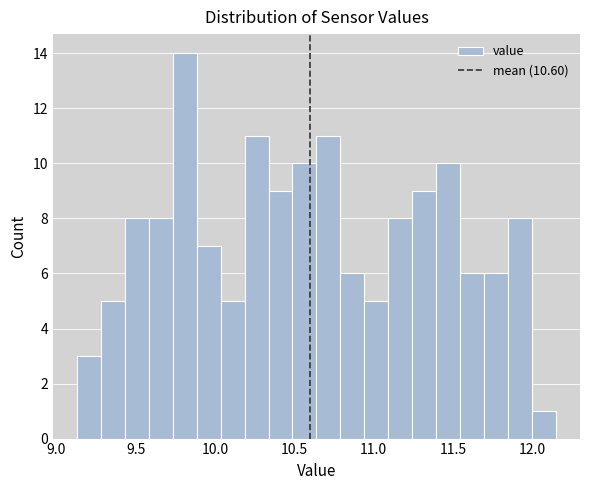

Around what value on the x-axis is the tallest bar? Give the approximate position of its centre, as read against the axis.

9.80